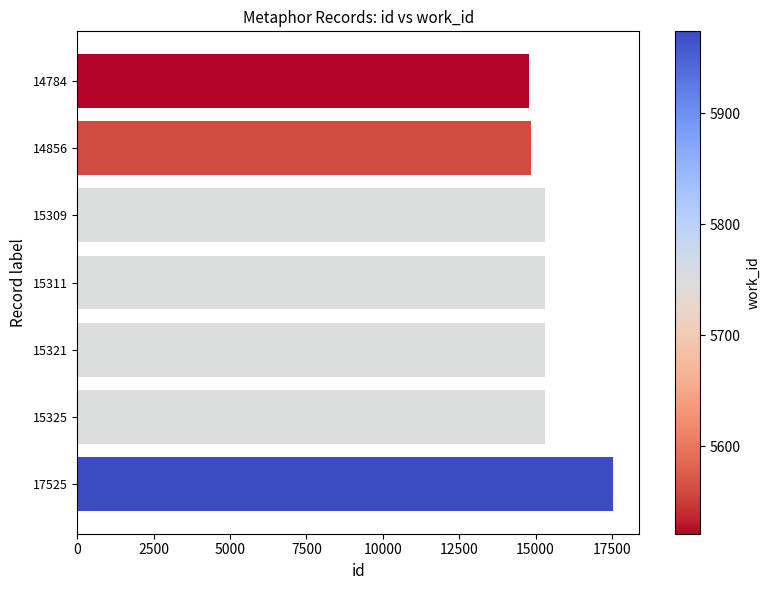

Which label corresponds to the largest value in the chart?

17525